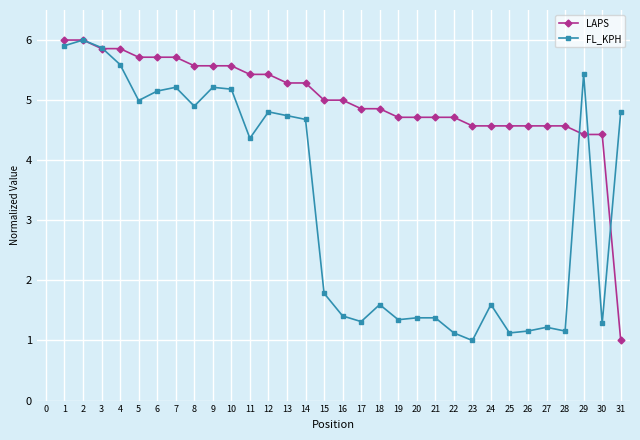

How many interior local valleys does the FL_KPH series have?

9